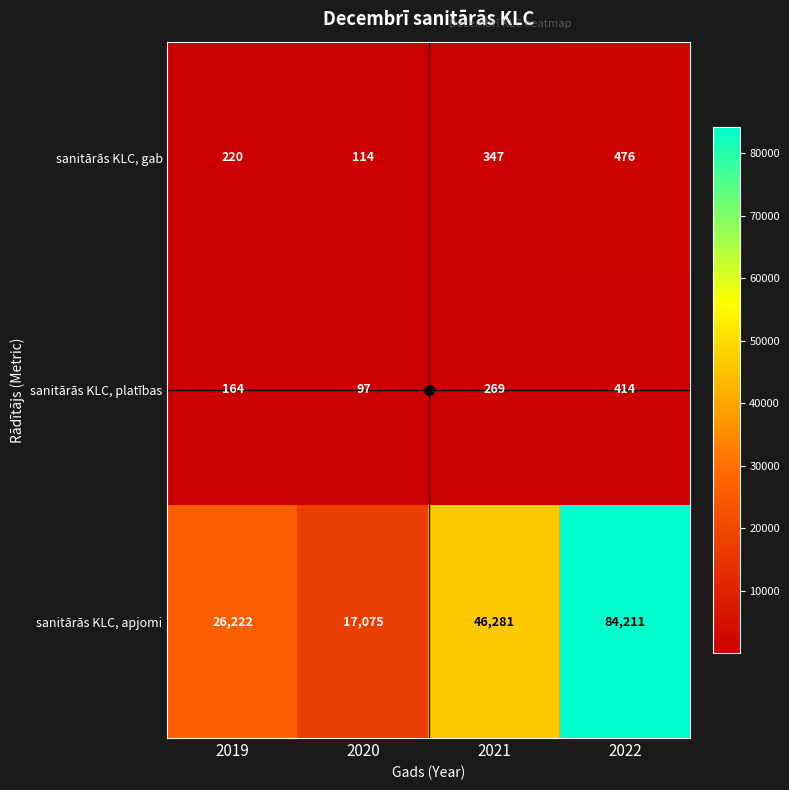

How many sanitārās KLC, platības values are between 164 and 414?

3